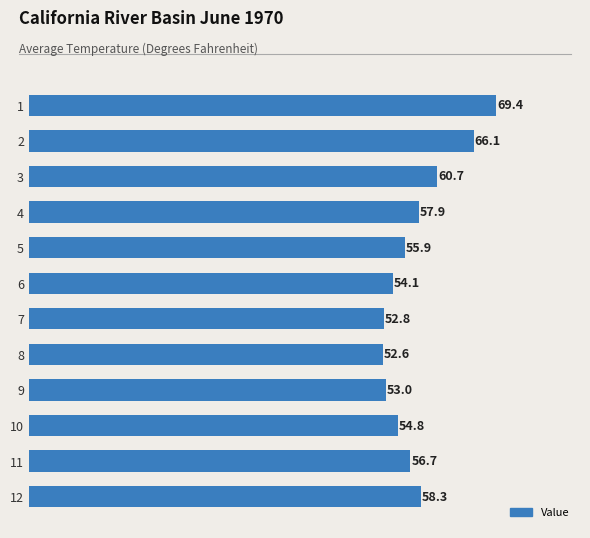

Reading top to bottom, list all the values displayed in this chart.

69.4	66.1	60.7	57.9	55.9	54.1	52.8	52.6	53.0	54.8	56.7	58.3